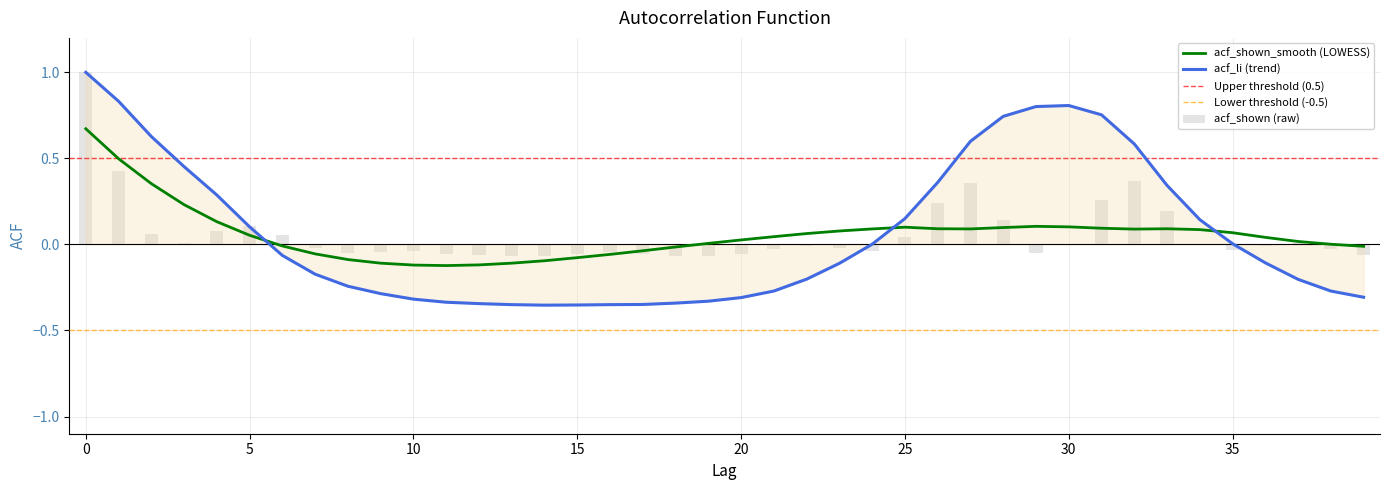

What is the value of the acf_shown bar at the 27th from the left?

0.2